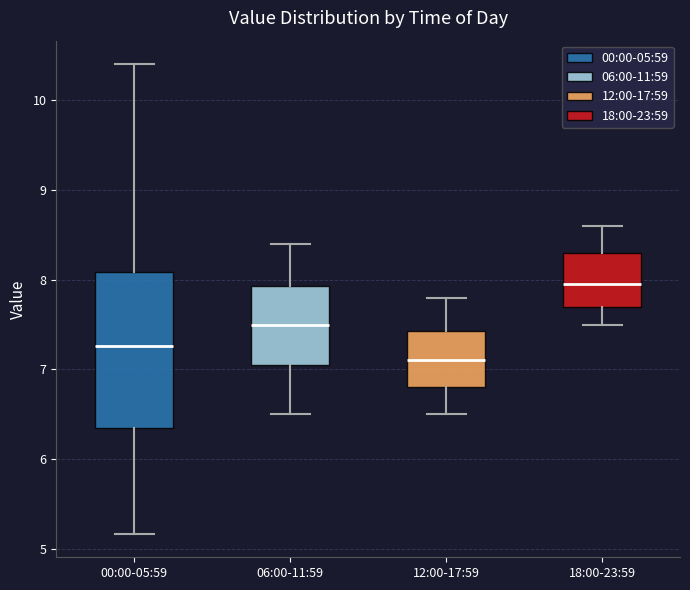

Comparing the boxes themselves (not the whiskers), which one is the tallest?

00:00-05:59